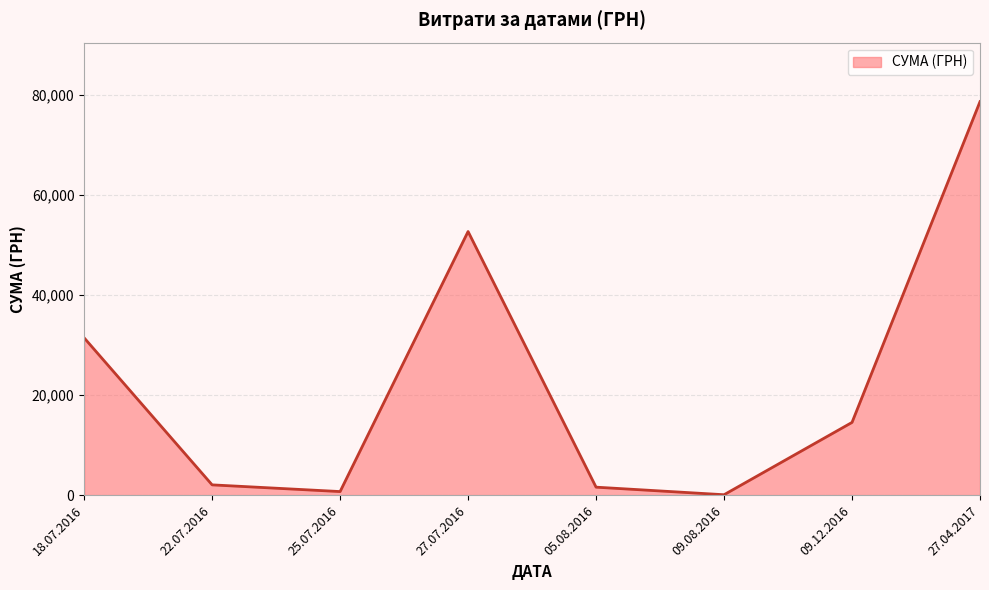

What is the ratio of the value at 09.08.2016 to the value at 05.08.2016?

0.1